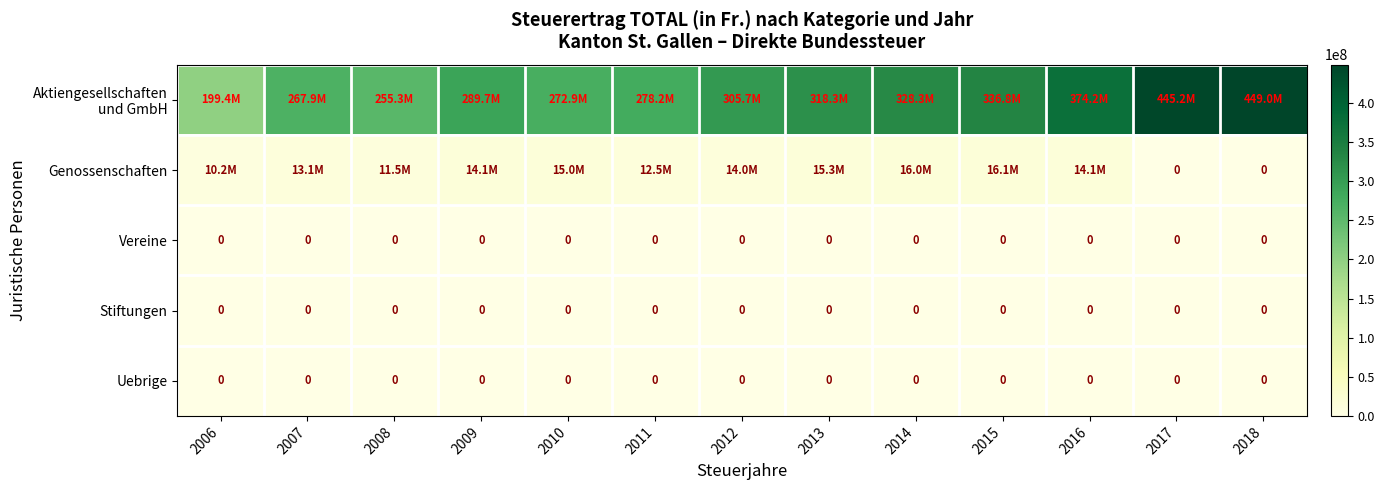

True or false: Vereine has a value of 0 at 2006.

True